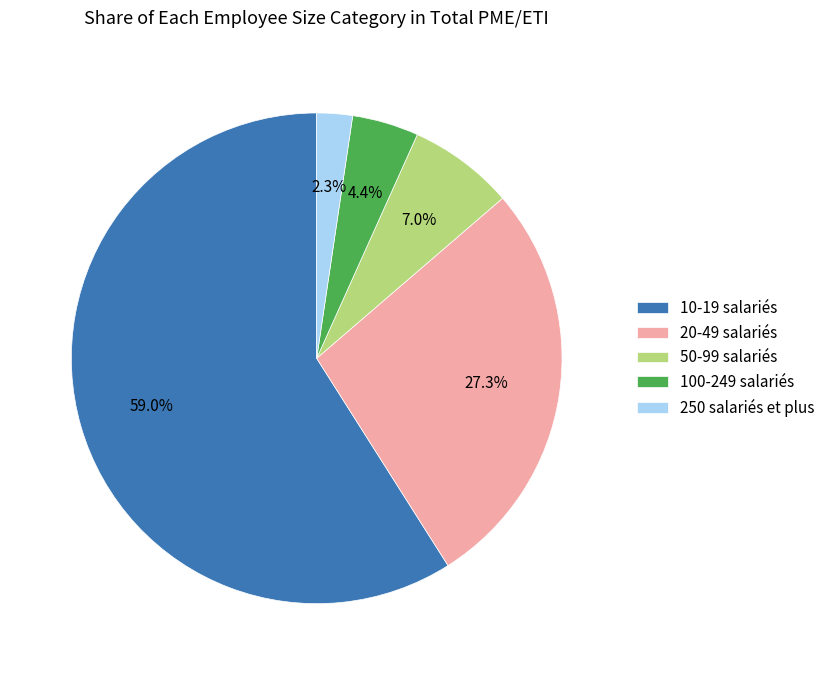

Approximately how many times larger is the value at 100-249 salariés compared to 10-19 salariés?

0.1